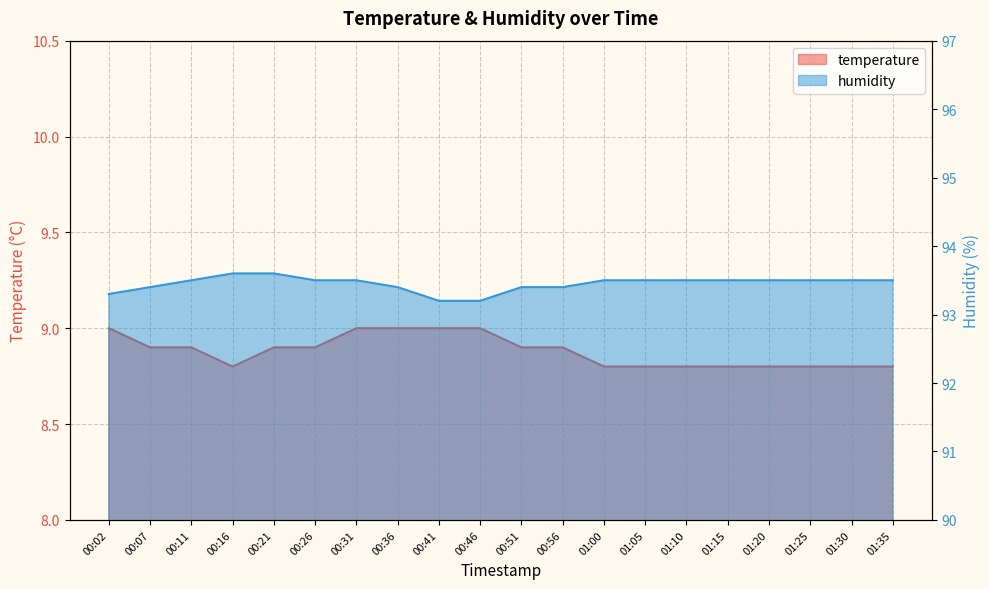

Is the value of temperature at 01:35 greater than the value of humidity at 00:02?

No